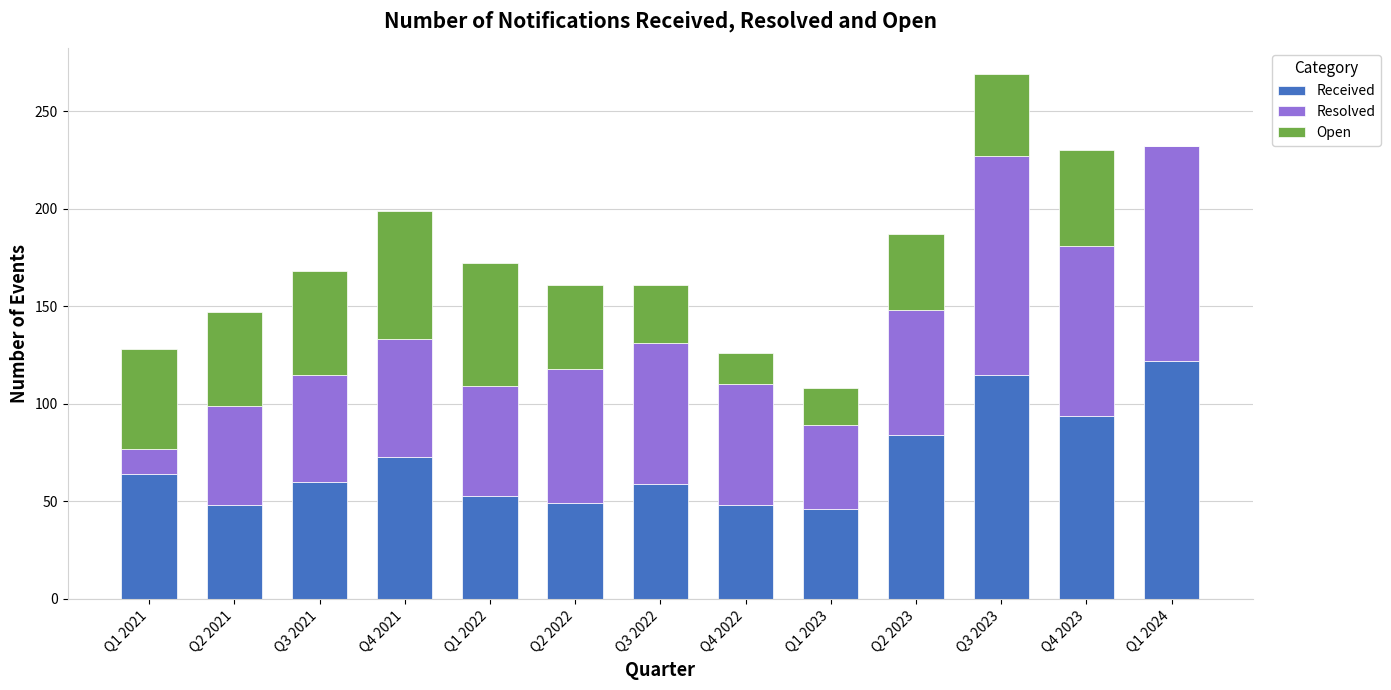

How many series are shown in this chart?

3